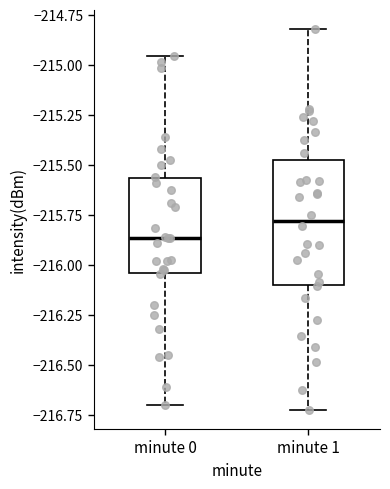

Where is the upper edge of the box for minute 0 on the y-axis? The values are not printed on the chart, so give them approximately, as read against the axis.

-215.55